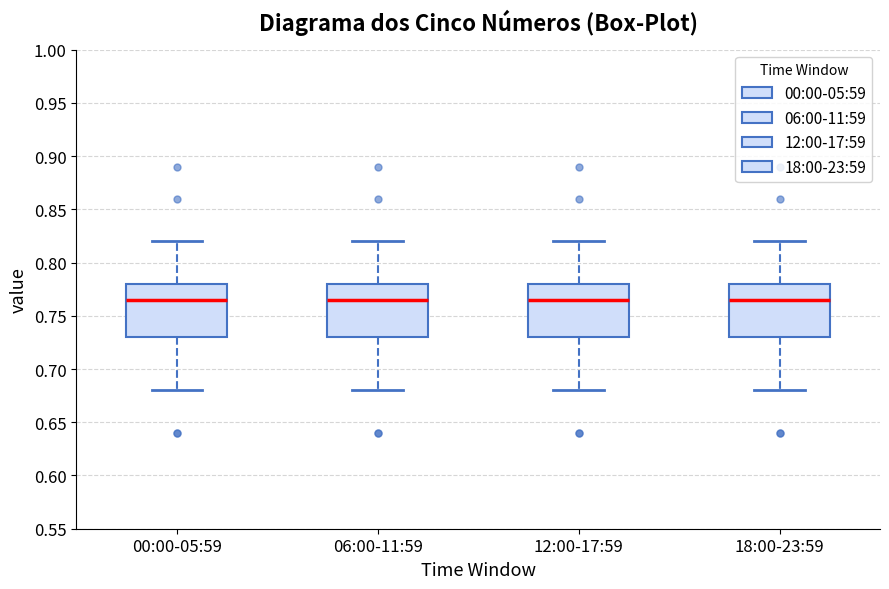

Reading left to right, transcribe this box plot: for each box, give where its median line is, the range the box spans, and where its two whiskers end, as read against the y-axis. The values are not printed on the chart, so give them approximately, as read against the axis.

00:00-05:59: median 0.765, box 0.730 to 0.780, whiskers 0.680 to 0.820
06:00-11:59: median 0.765, box 0.730 to 0.780, whiskers 0.680 to 0.820
12:00-17:59: median 0.765, box 0.730 to 0.780, whiskers 0.680 to 0.820
18:00-23:59: median 0.765, box 0.730 to 0.780, whiskers 0.680 to 0.820